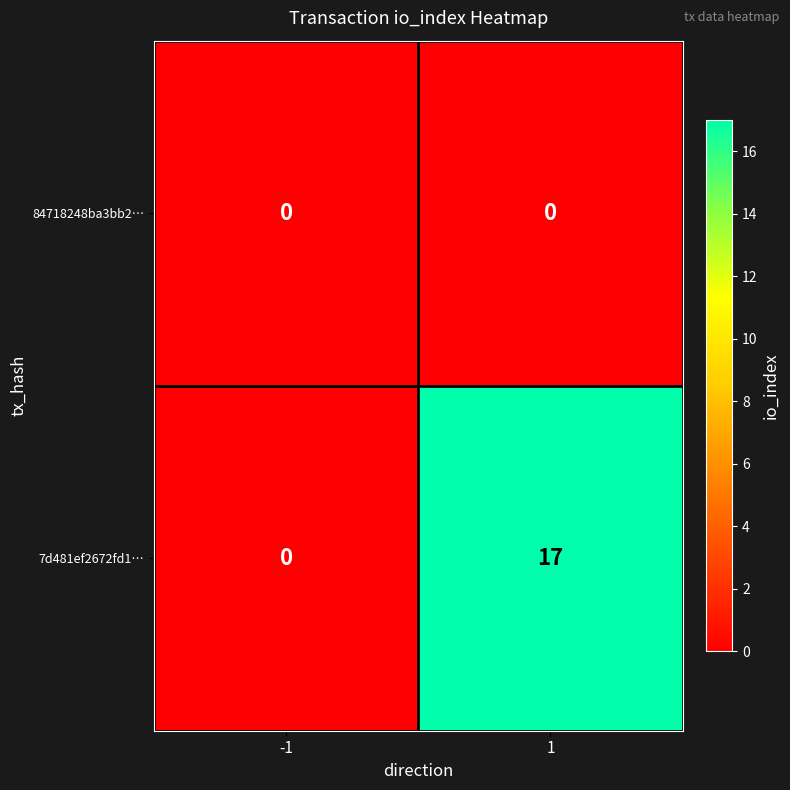

Between -1 and 1, which series saw the biggest shift?

7d481ef2672fd1…